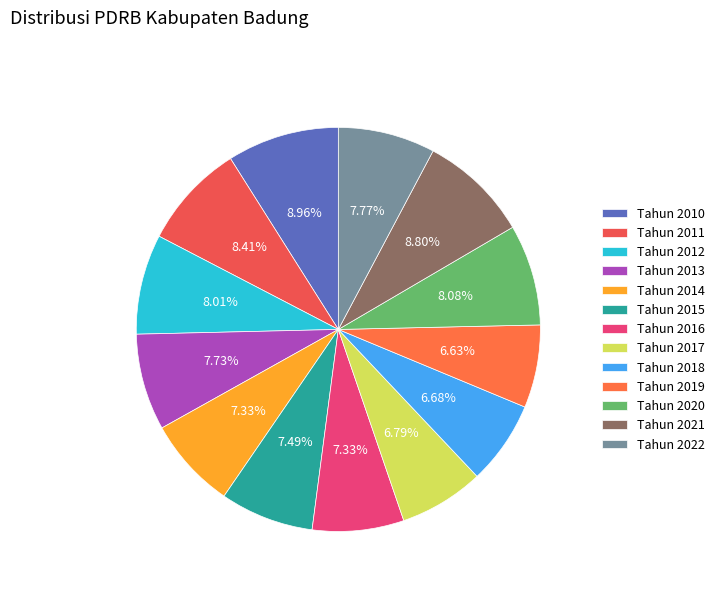

Between Tahun 2013 and Tahun 2019, which is larger?

Tahun 2013